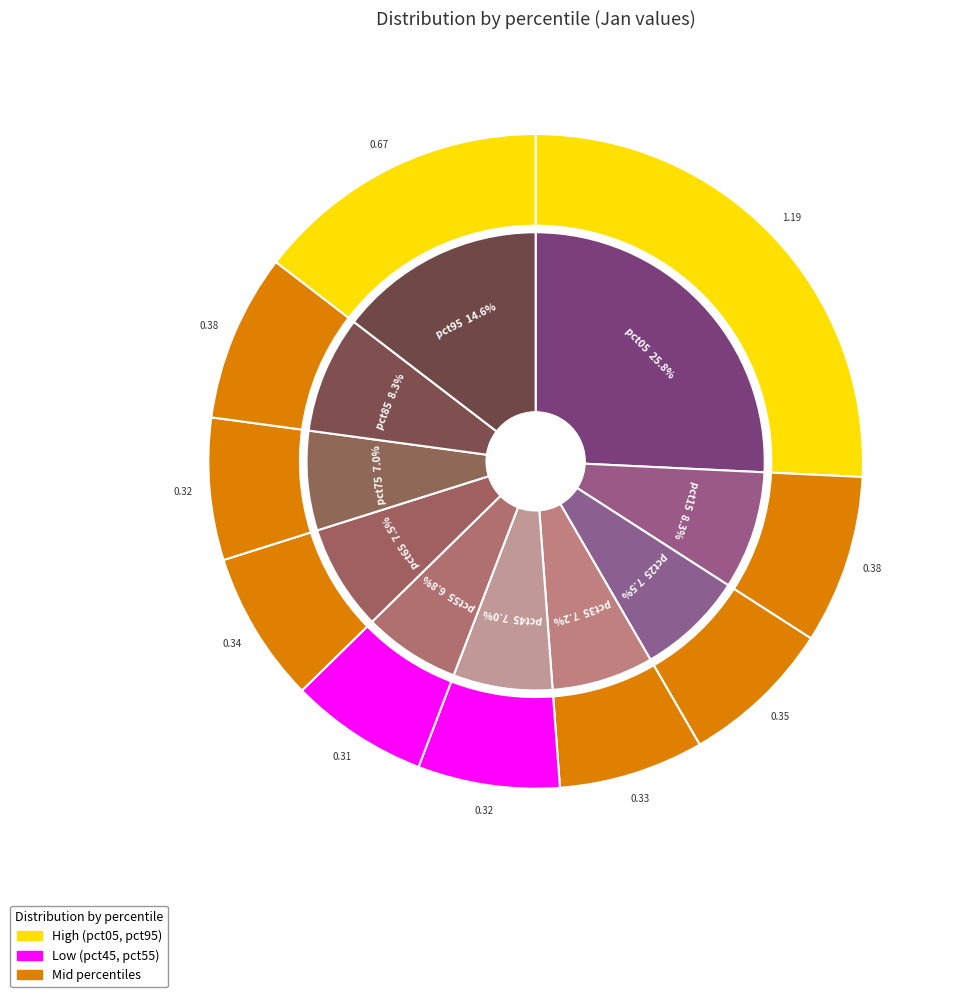

Is pct55 the majority of the pie?

No